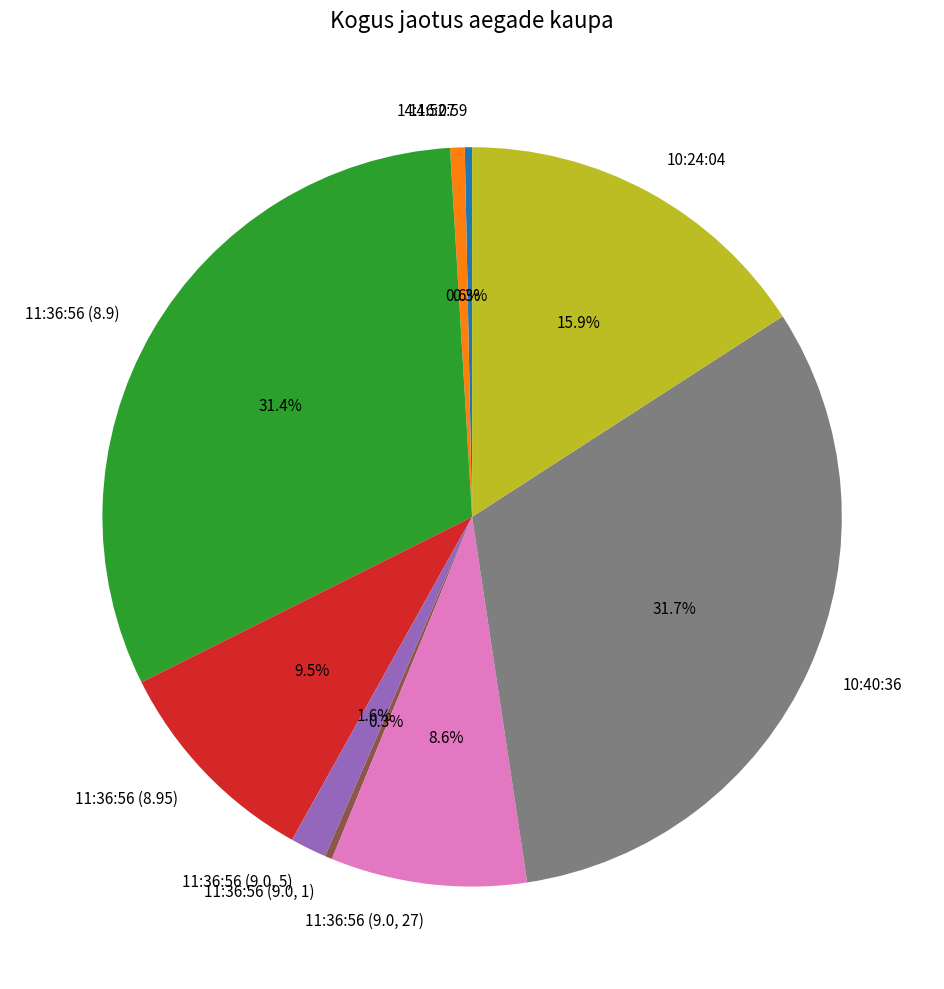

What is the total percentage of 11:36:56 (9.0, 5) and 11:36:56 (9.0, 27)?

10.2%